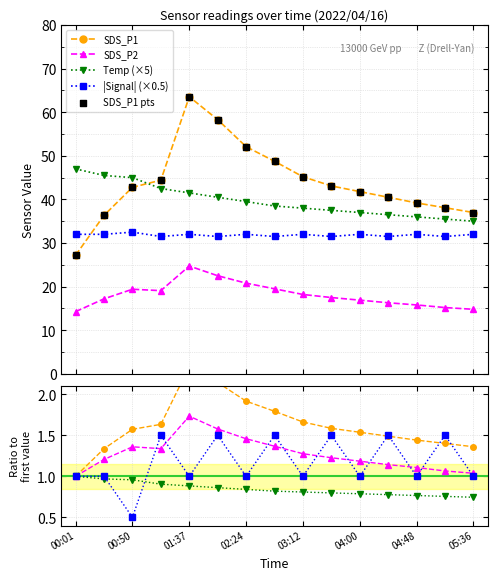

Which series has the widest spread of Y values?

SDS_P1